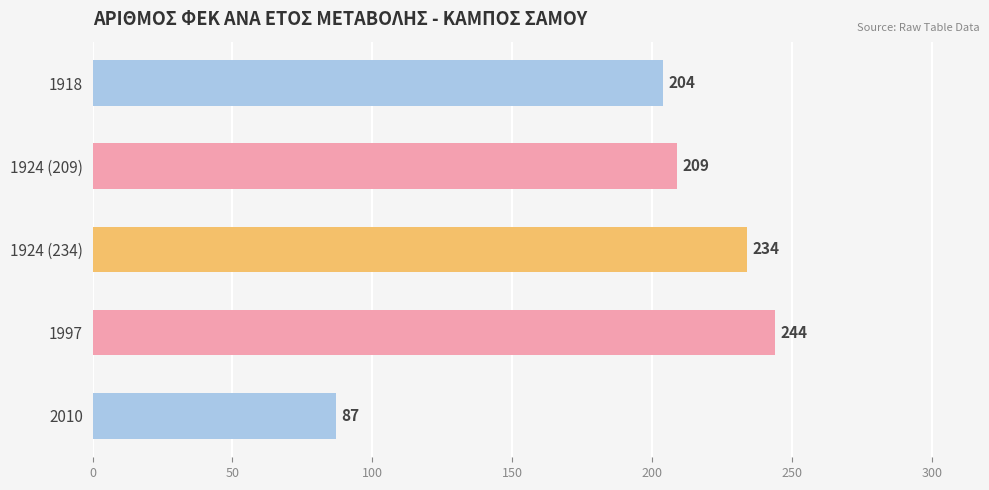

List the labels in order of value, largest first.

1997, 1924 (234), 1924 (209), 1918, 2010